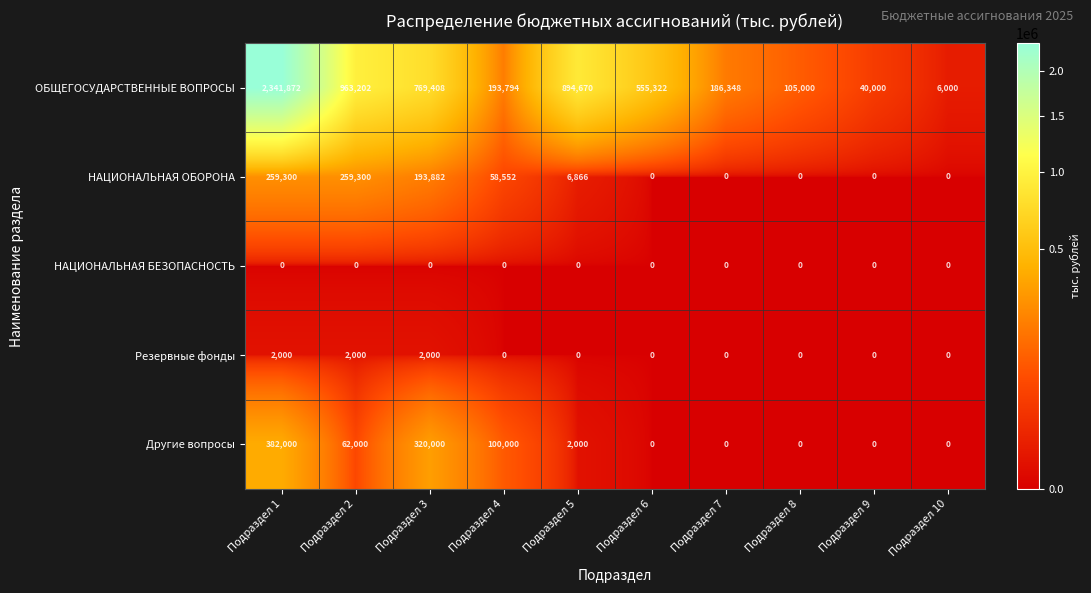

What is the greatest value displayed?

2341872